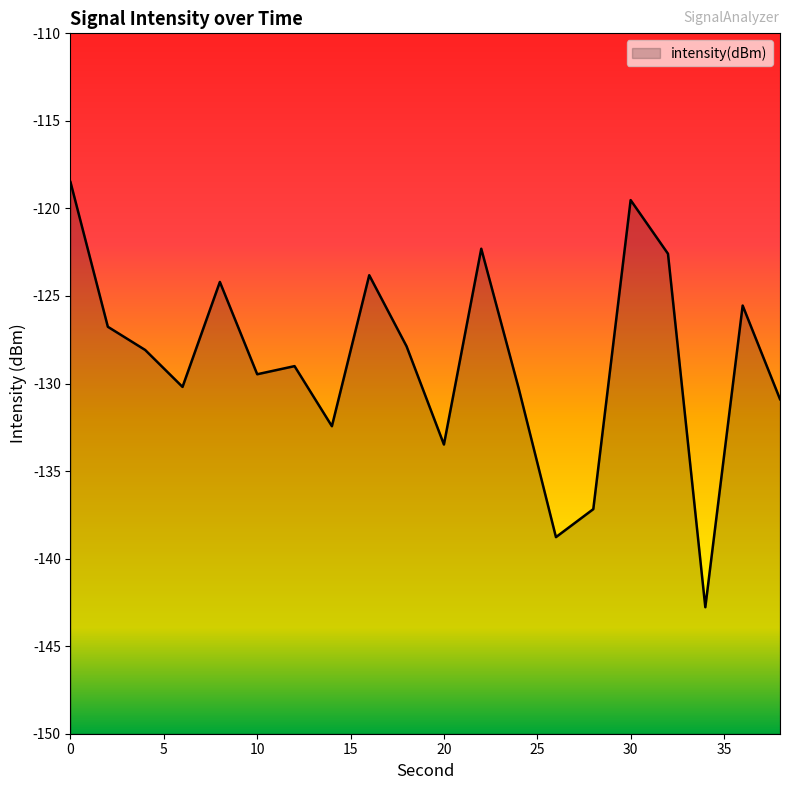

How many categories are shown in the chart?

20